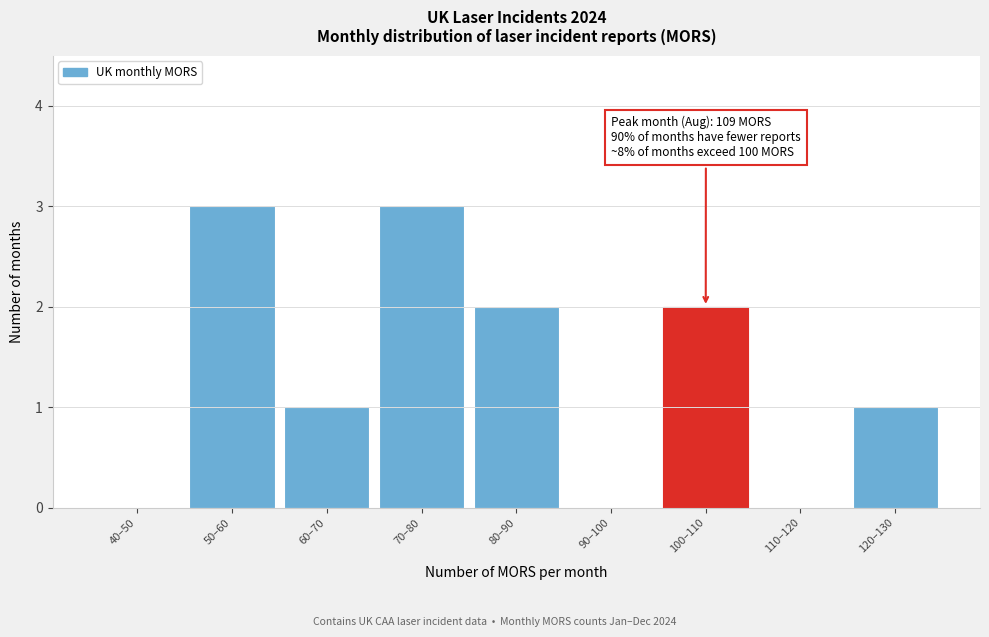

Reading right to left, extract all data points from this chart.

120–130=1	110–120=0	100–110=2	90–100=0	80–90=2	70–80=3	60–70=1	50–60=3	40–50=0